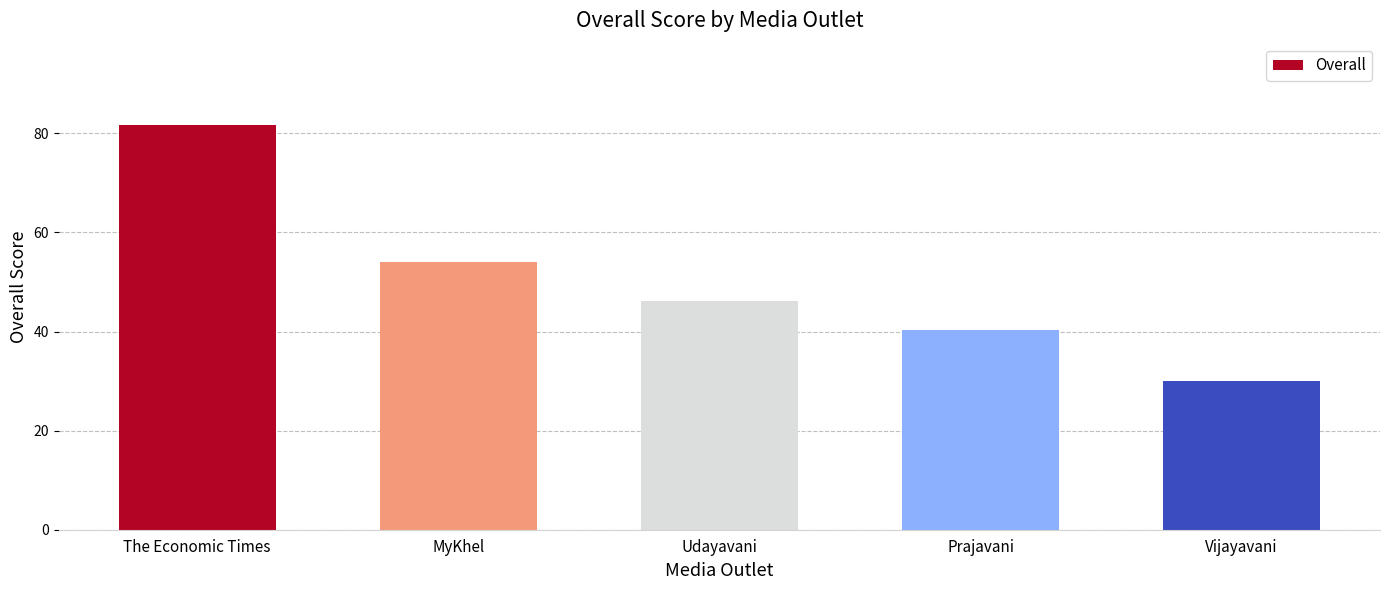

What is the label of the 1st bar from the right?

Vijayavani